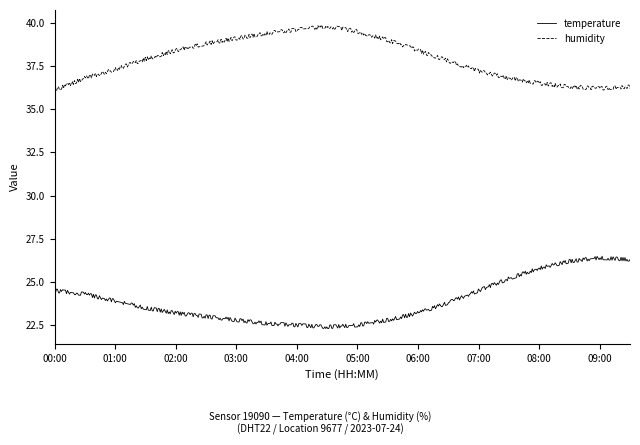

In humidity, how many points are lower than both neighbors (excluding endpoints)?

165